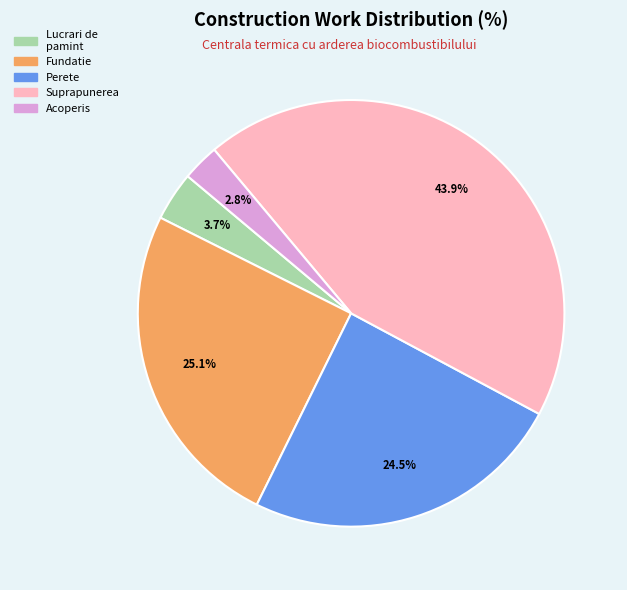

What is the largest slice in the pie chart?

Suprapunerea